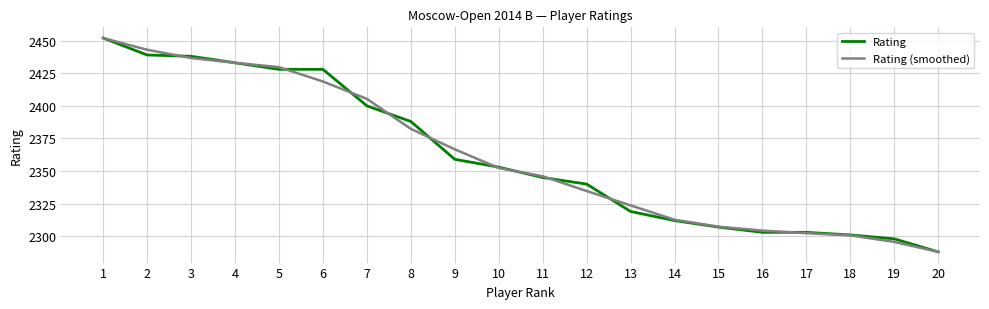

Count the number of data series in this chart.

2